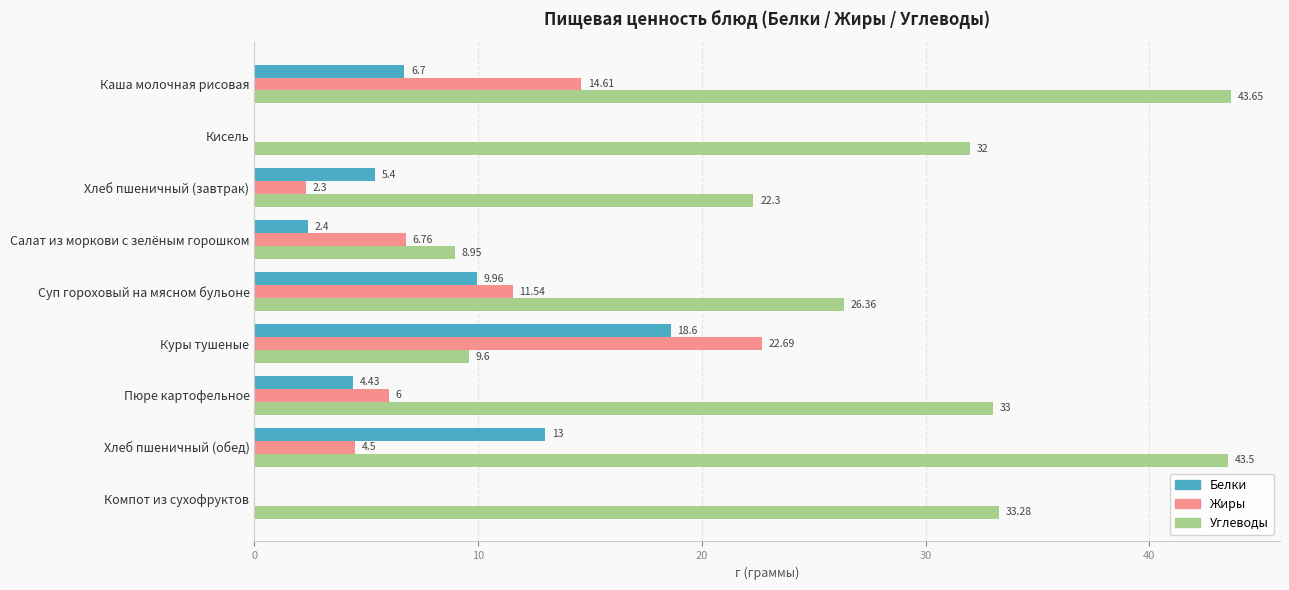

What is the sum of all Белки values?

60.5